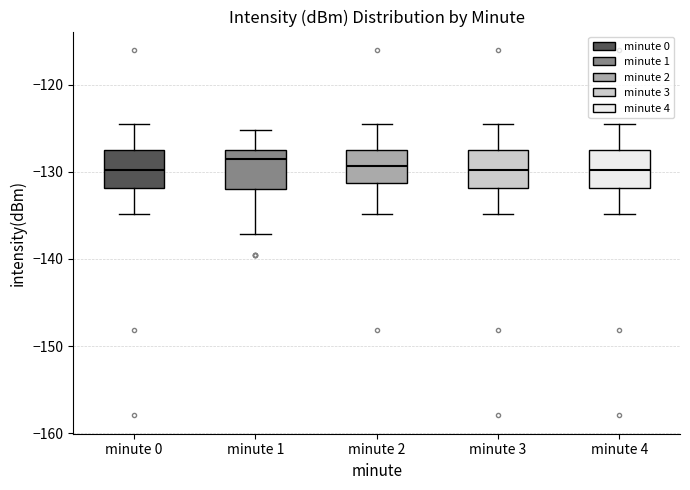

Reading left to right, read every box against the y-axis: the position of its median line, the range the box covers, and the ends of its whiskers. The values are not printed on the chart, so give them approximately, as read against the axis.

minute 0: median -130, box -132 to -127, whiskers -135 to -125
minute 1: median -128 (just below the box's upper edge), box -132 to -128, whiskers -137 to -125
minute 2: median -129, box -131 to -127, whiskers -135 to -125
minute 3: median -130, box -132 to -127, whiskers -135 to -125
minute 4: median -130, box -132 to -127, whiskers -135 to -125